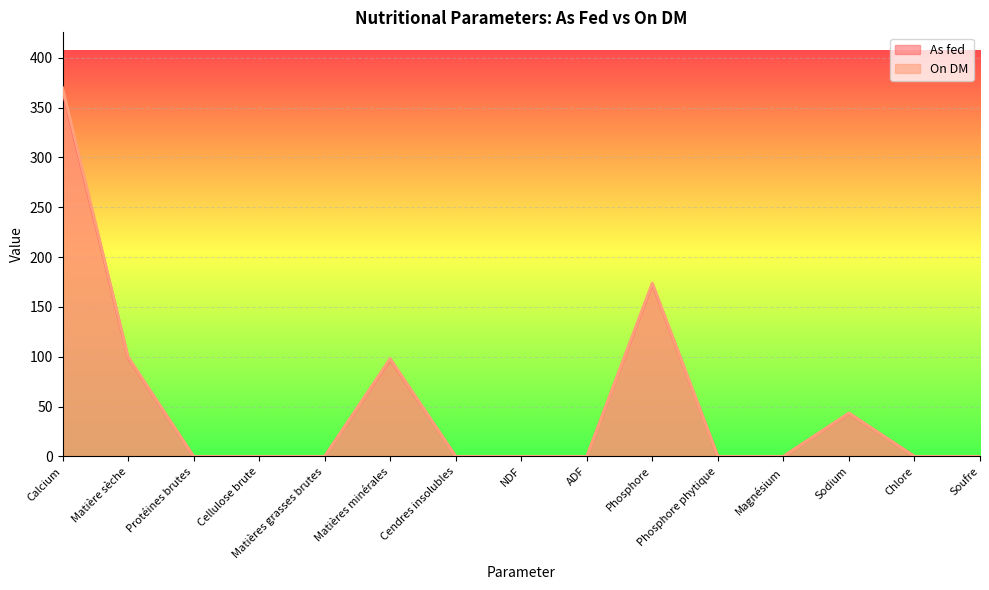

Which series has the widest spread of values?

On DM